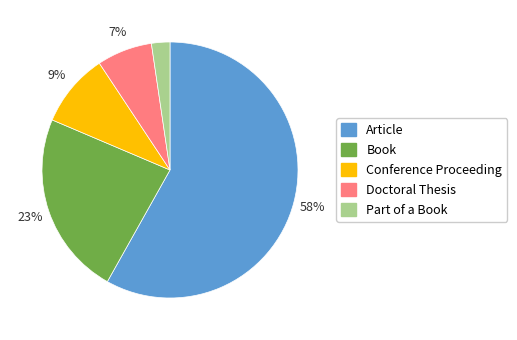

Combined, do Part of a Book and Conference Proceeding account for over 50%?

No